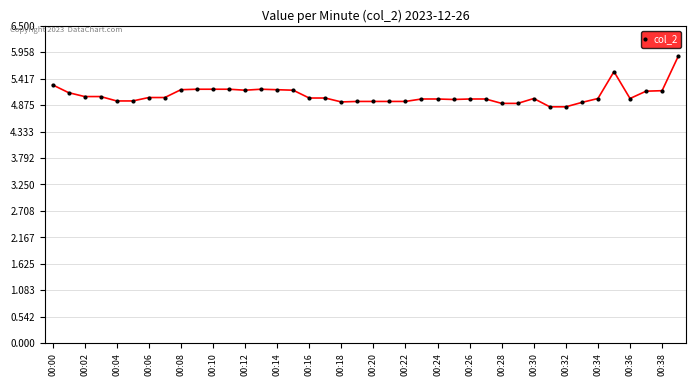

What is the difference between the maximum and second lowest values?

1.0